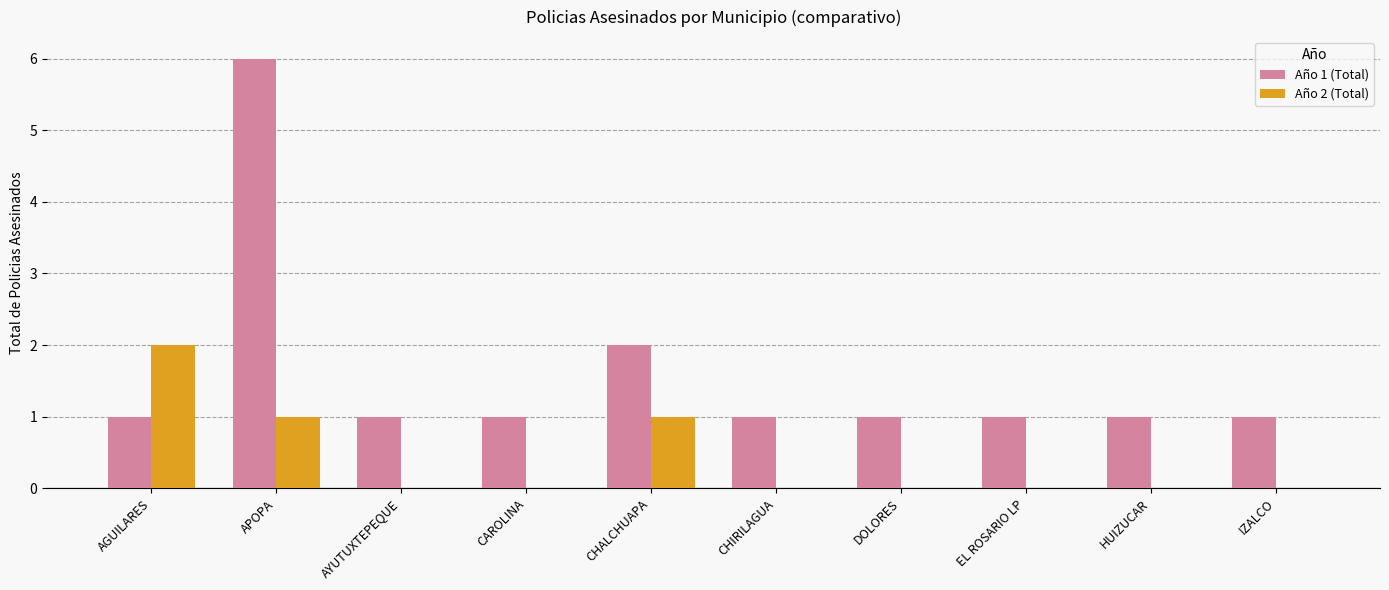

Reading left to right, list all the values displayed in this chart.

Año 1 (Total): AGUILARES=1	APOPA=6	AYUTUXTEPEQUE=1	CAROLINA=1	CHALCHUAPA=2	CHIRILAGUA=1	DOLORES=1	EL ROSARIO LP=1	HUIZUCAR=1	IZALCO=1
Año 2 (Total): AGUILARES=2	APOPA=1	AYUTUXTEPEQUE=0	CAROLINA=0	CHALCHUAPA=1	CHIRILAGUA=0	DOLORES=0	EL ROSARIO LP=0	HUIZUCAR=0	IZALCO=0